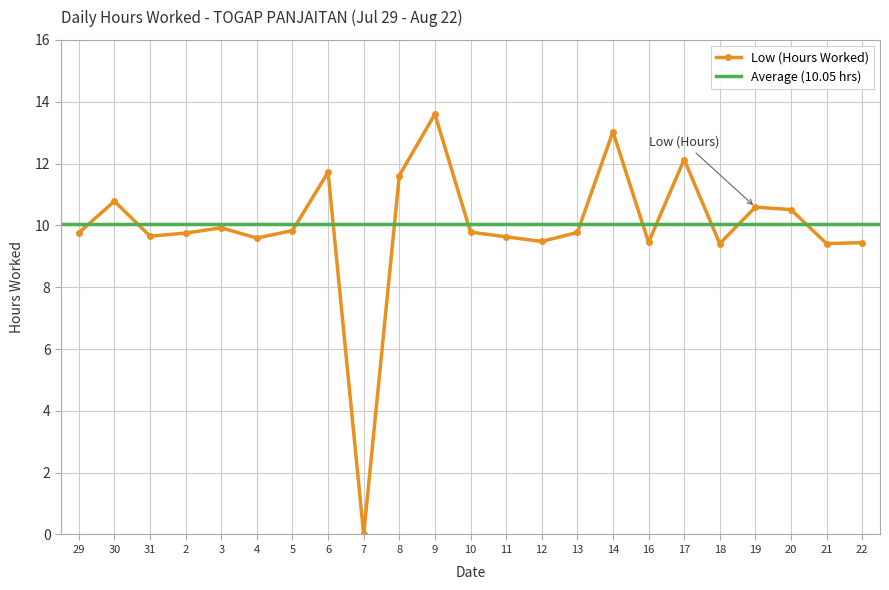

What is the sum of the values at 2 and 12?

19.2